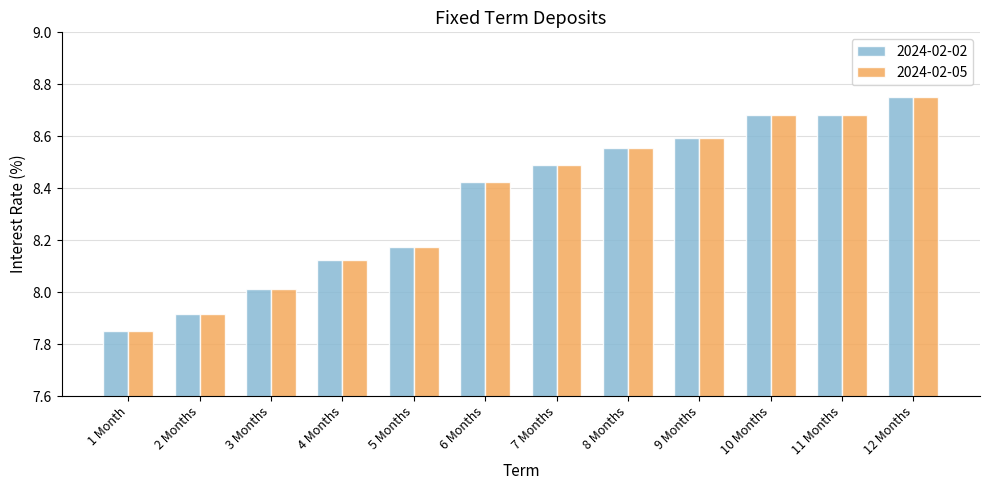

Between 3 Months and 9 Months, which series saw the biggest shift?

2024-02-05